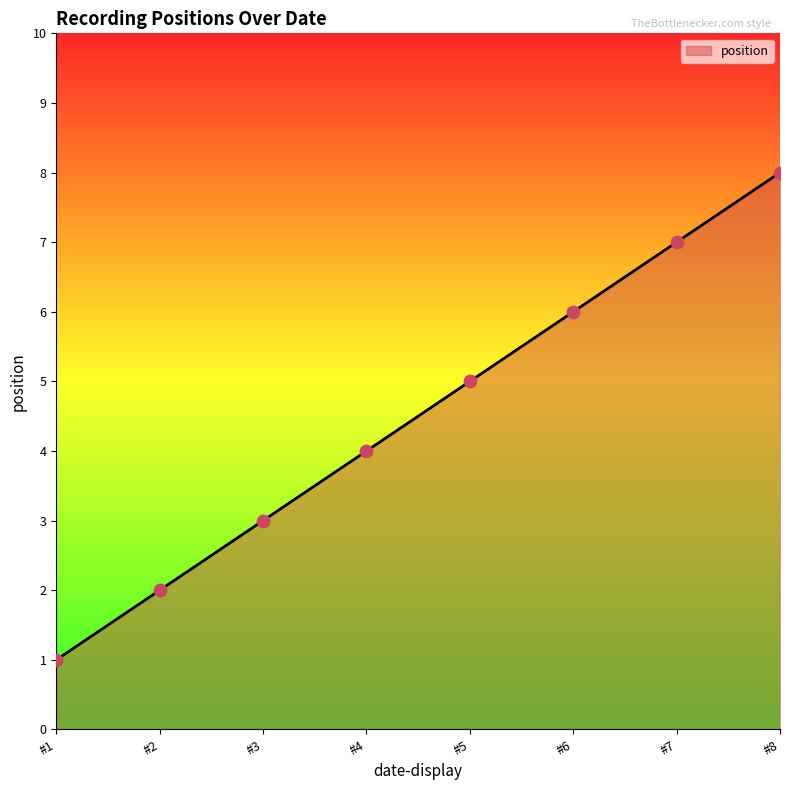

What is the change in value from #4 to #6?

+2